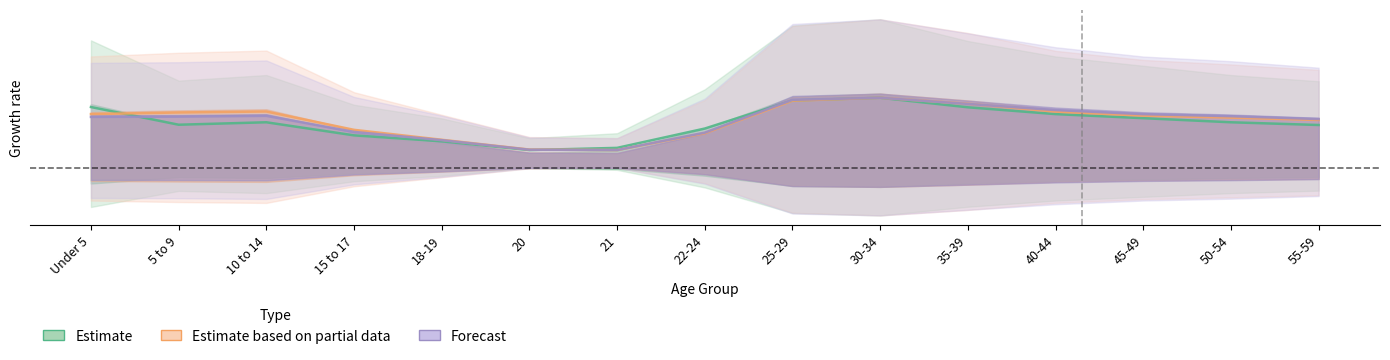

What is the value of the This Area point at the 1st from the left?

0.1